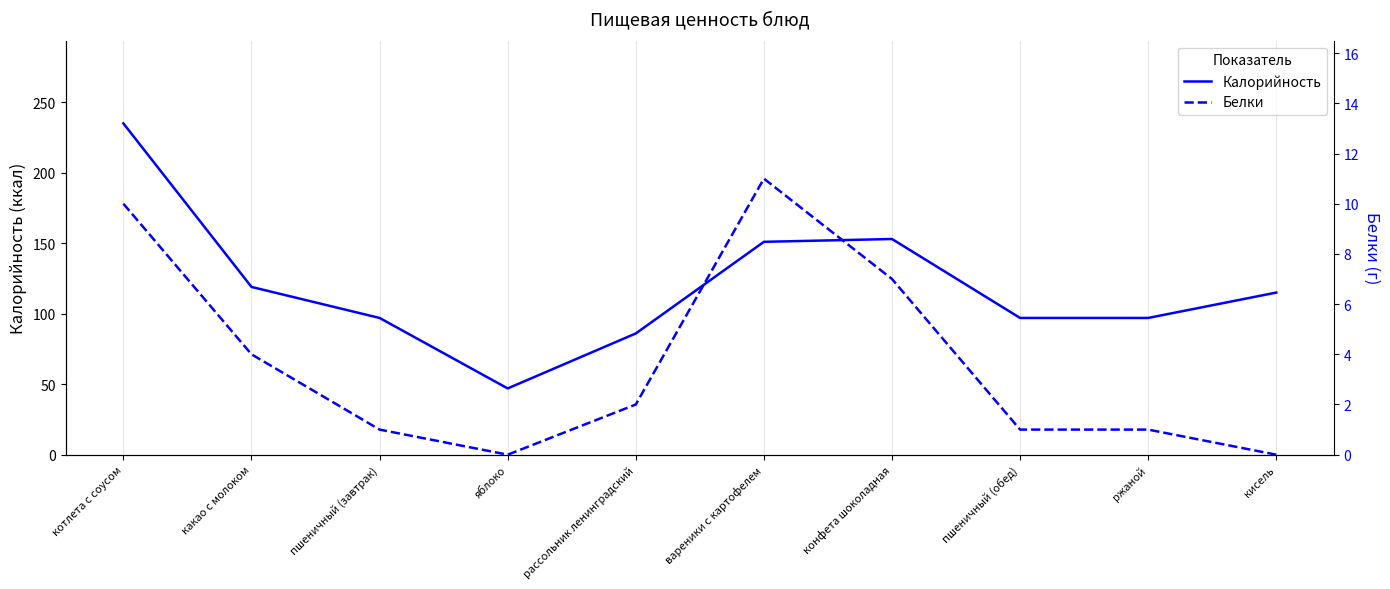

At which category does Калорийность reach its first local valley?

яблоко